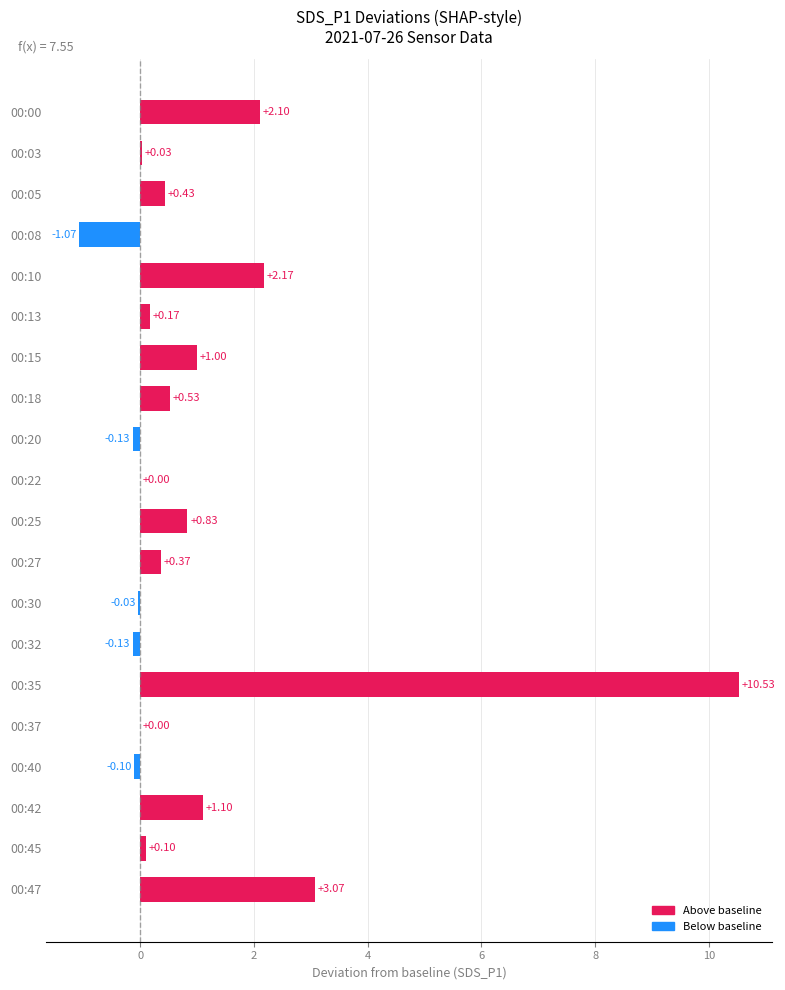

What is the ratio of the value at 00:47 to the value at 00:10?

1.4